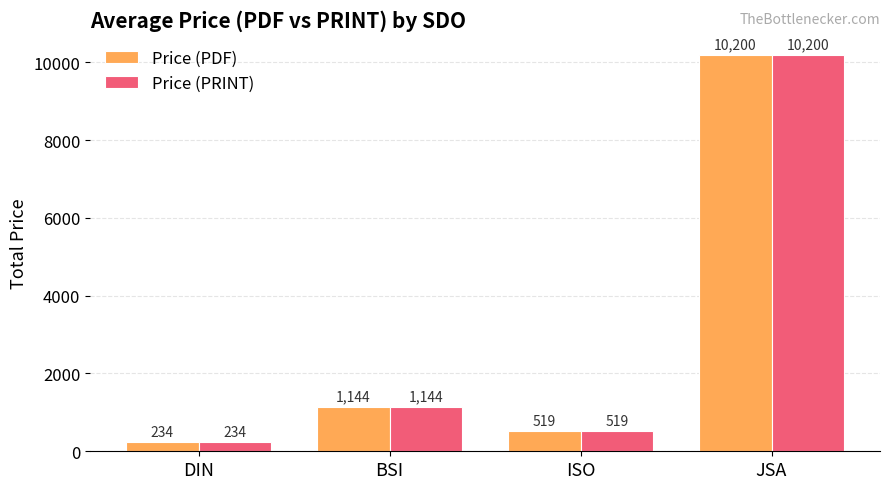

How many data points in Price (PDF) are less than 1144?

2